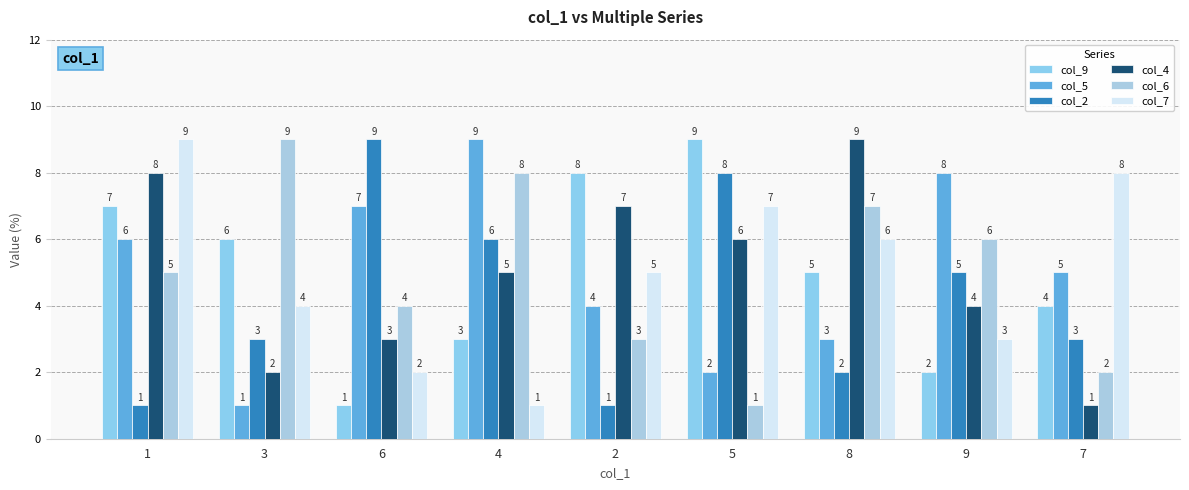

What is the label of the 9th bar from the left?

7